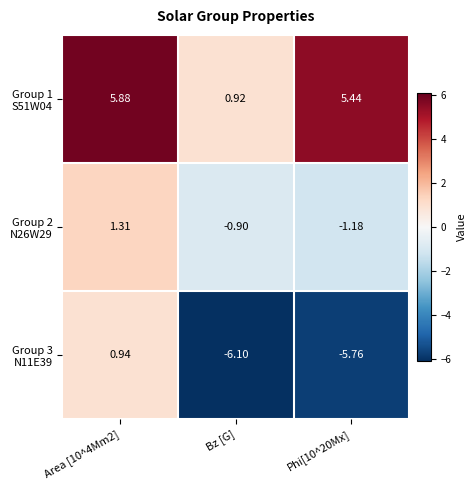

At which category does the chart reach its minimum across all series?

Bz [G]